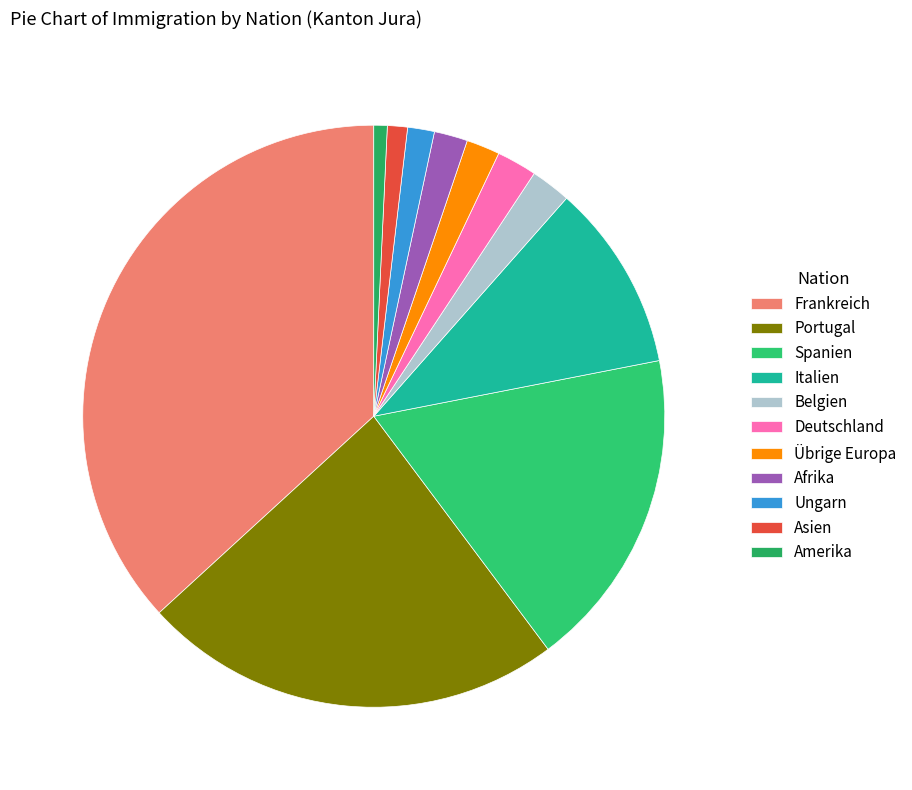

To the nearest percent, what is the combined percentage of Belgien and Portugal?

26%